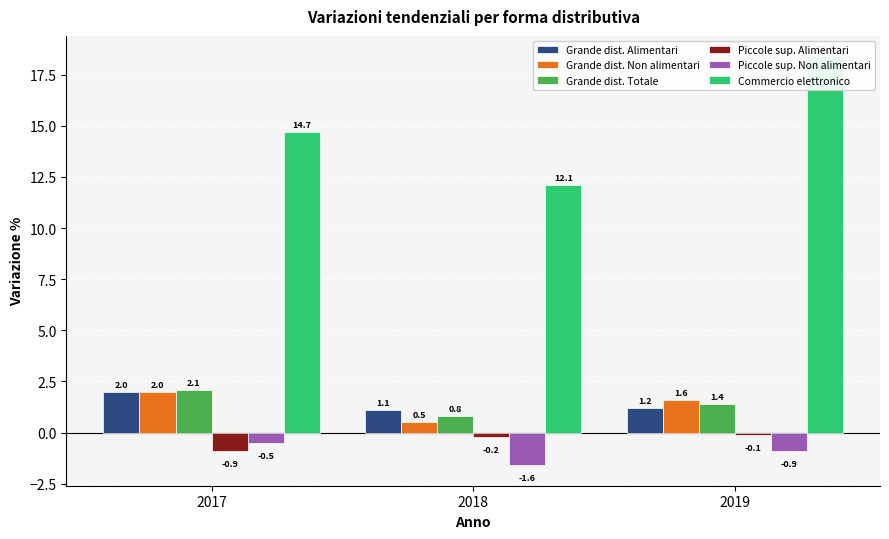

What are all the series names shown in the legend?

Grande dist. Alimentari, Grande dist. Non alimentari, Grande dist. Totale, Piccole sup. Alimentari, Piccole sup. Non alimentari, Commercio elettronico